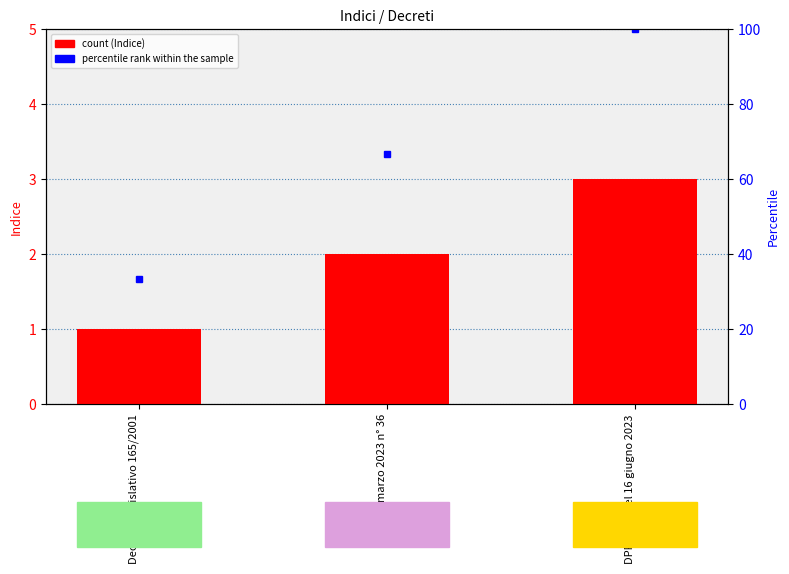

What is the difference between the maximum and minimum values?

2